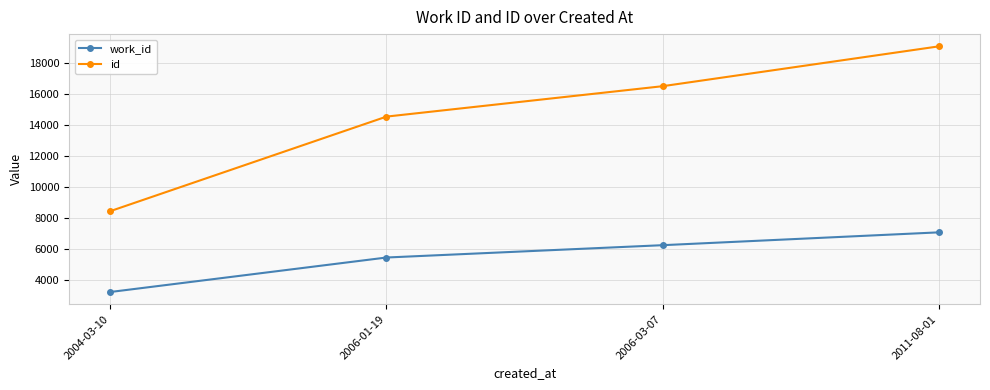

True or false: id and work_id intersect in this chart.

False